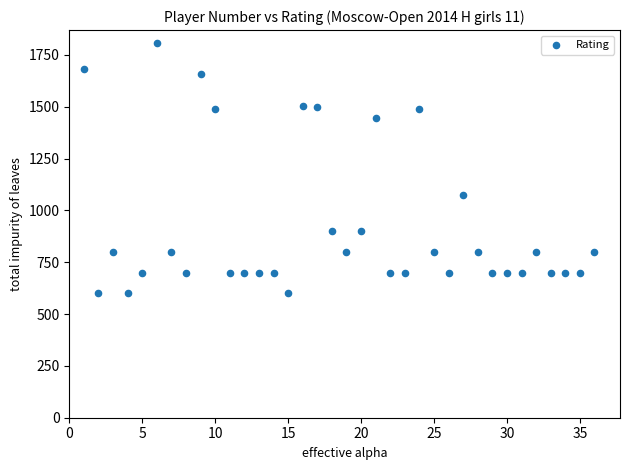

What Y value in the scatter plot is closest to 1204?

1075